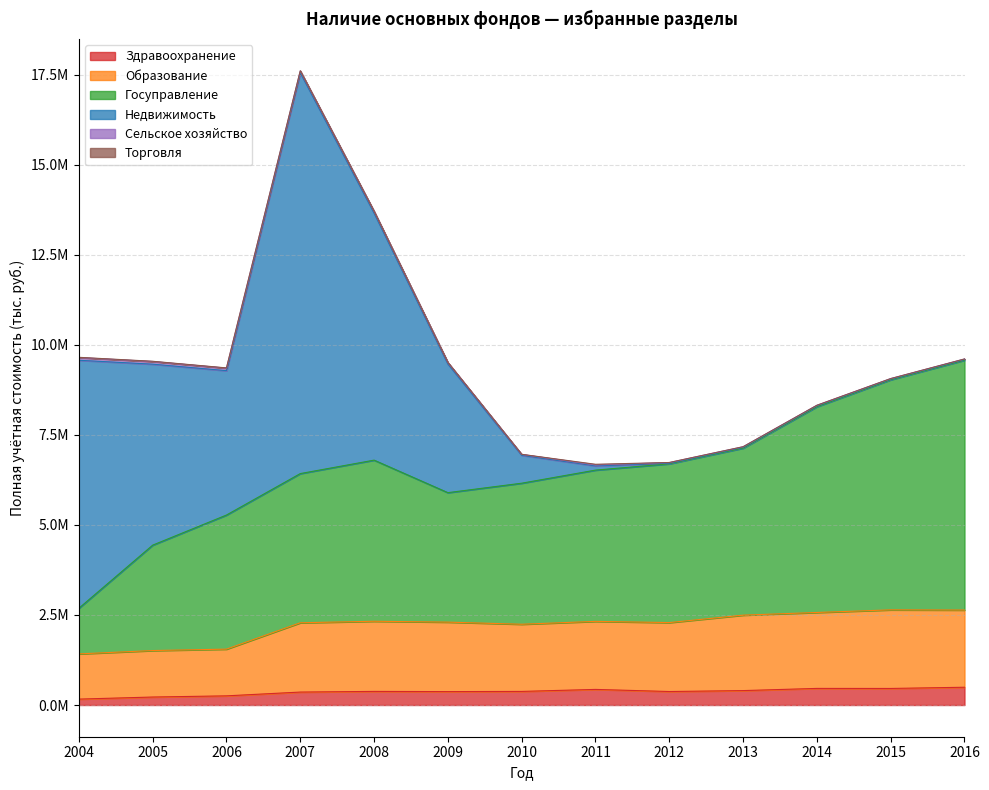

Does the chart display data point markers on the line(s)?

No